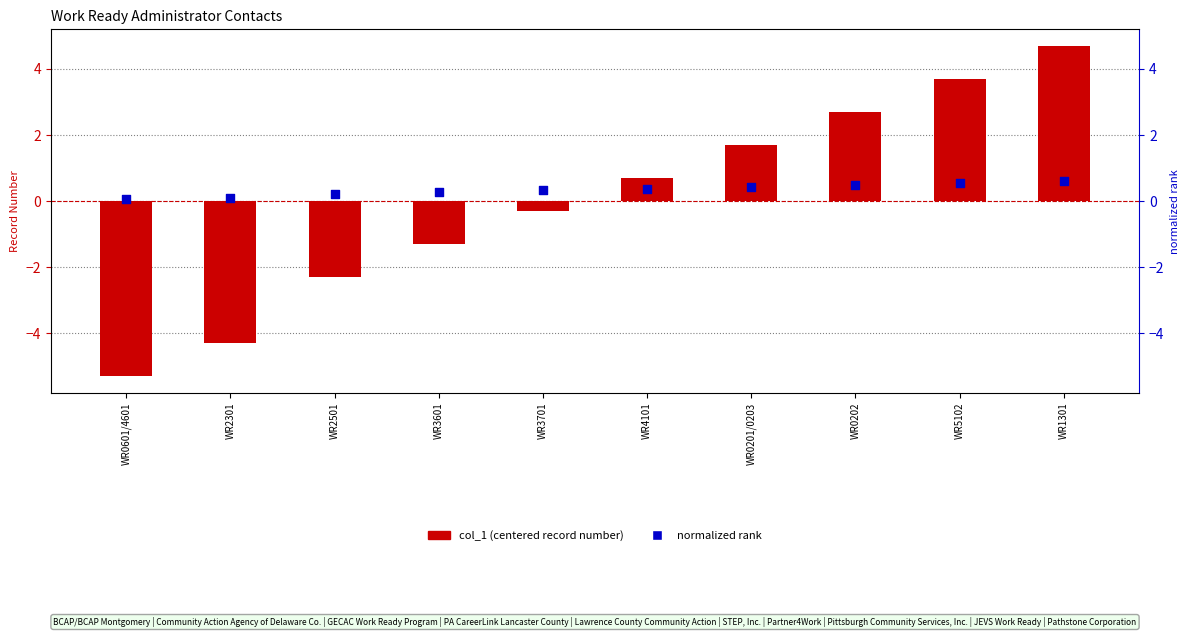

Which series reaches the minimum Y coordinate?

col_1 (centered record number)